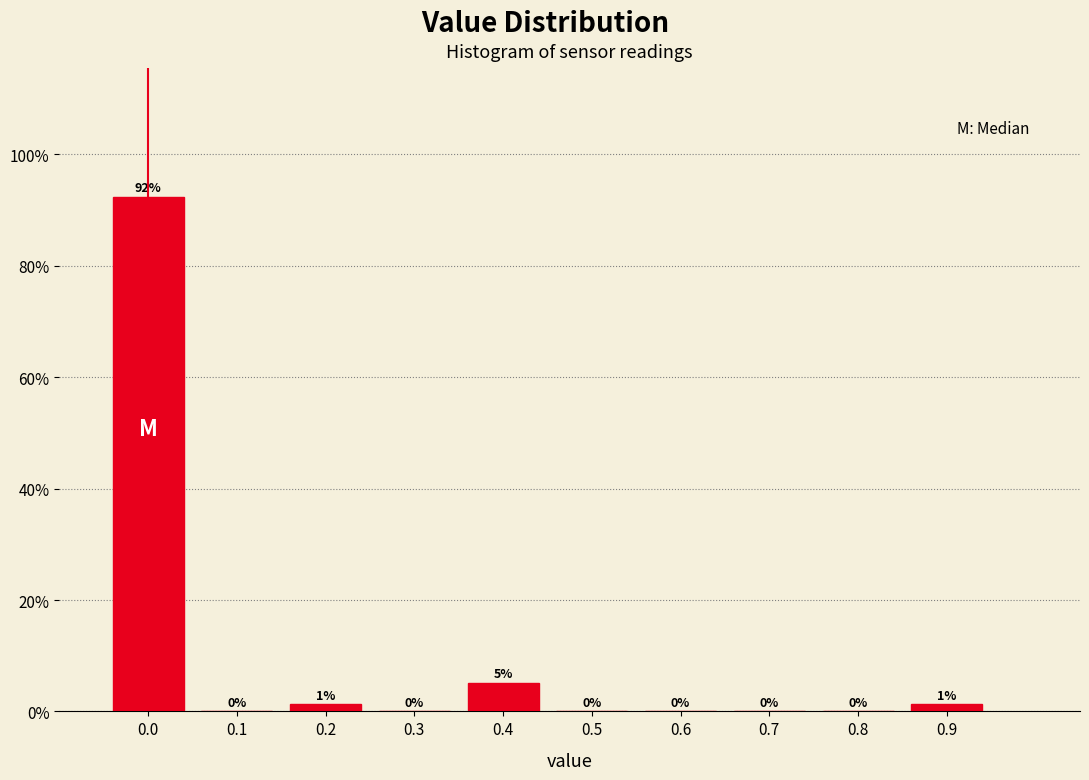

Over which range of the x-axis is the bar tallest?

-0.05 to 0.05